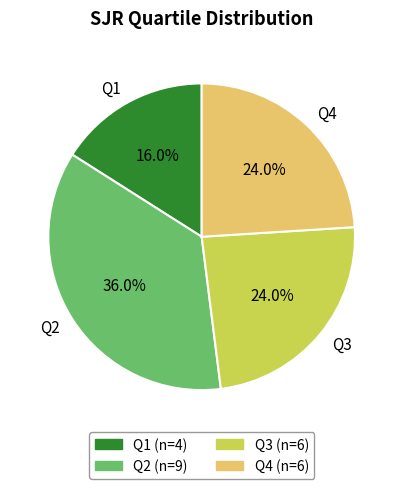

To the nearest percent, what is the combined percentage of Q1 and Q3?

40%